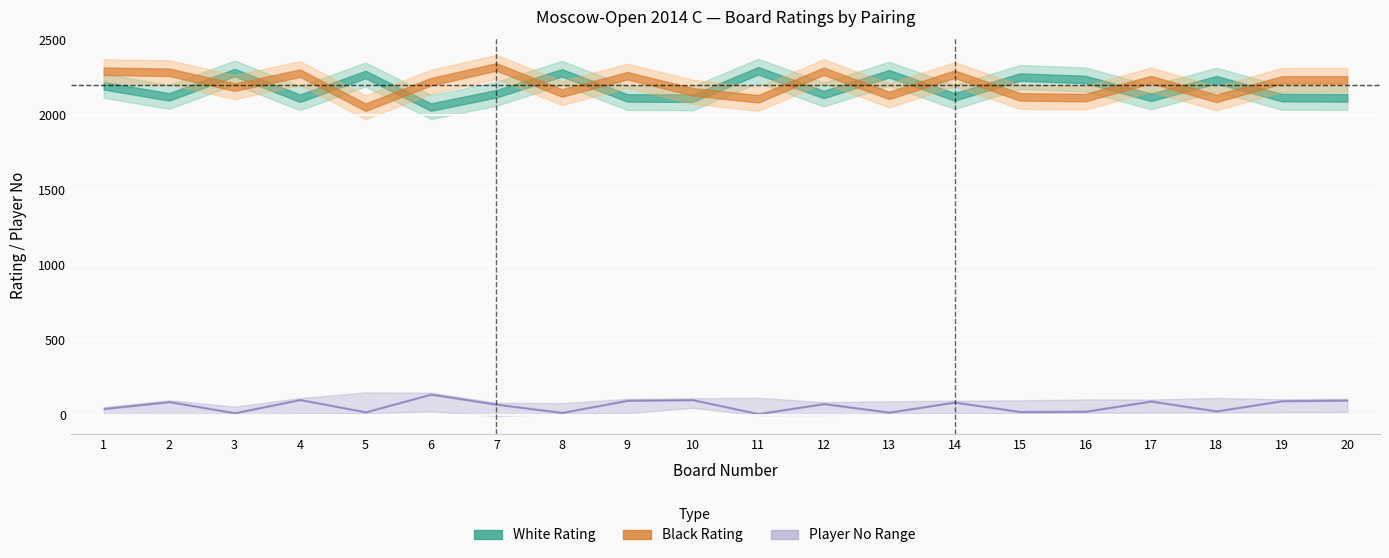

What is the average value of the Black No series?

47